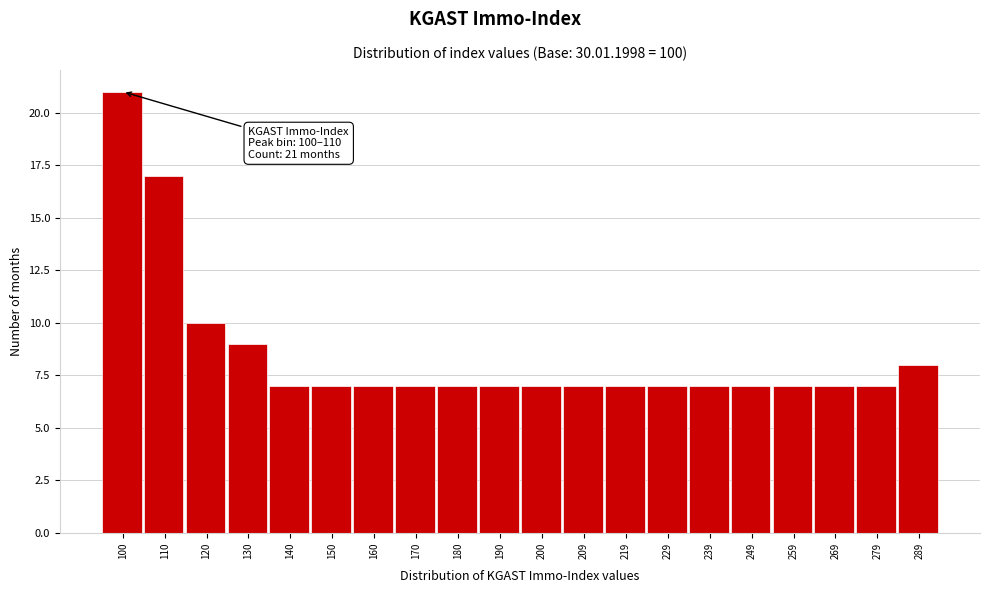

Reading left to right, what are all the values shown in this chart?

21	17	10	9	7	7	7	7	7	7	7	7	7	7	7	7	7	7	7	8